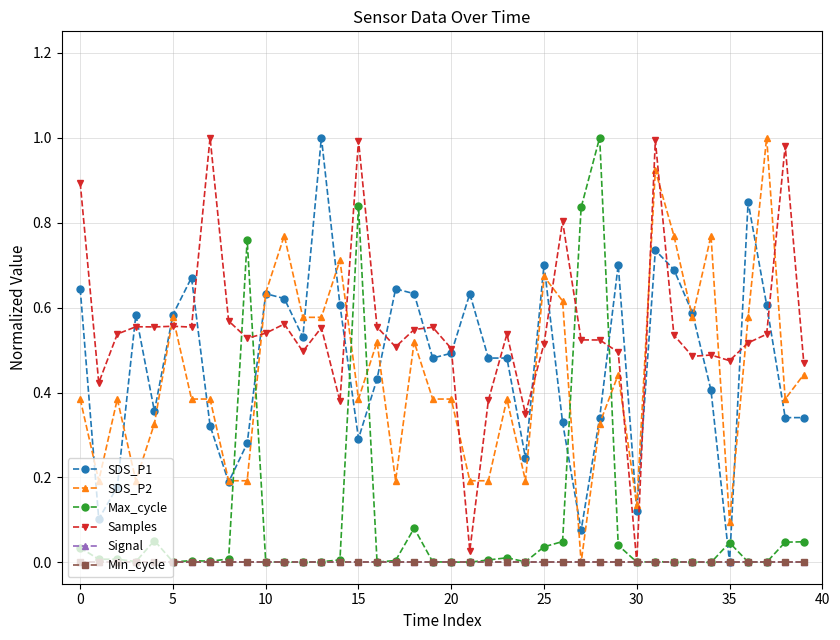

Does the chart have visible grid lines?

Yes